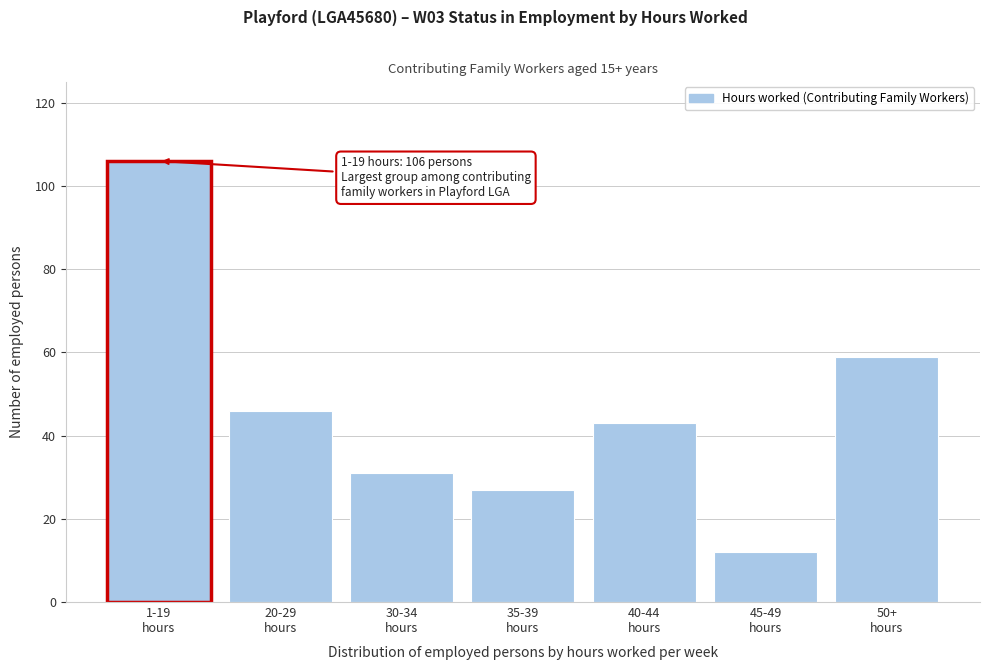

Reading left to right, list all the values displayed in this chart.

106	46	31	27	43	12	59